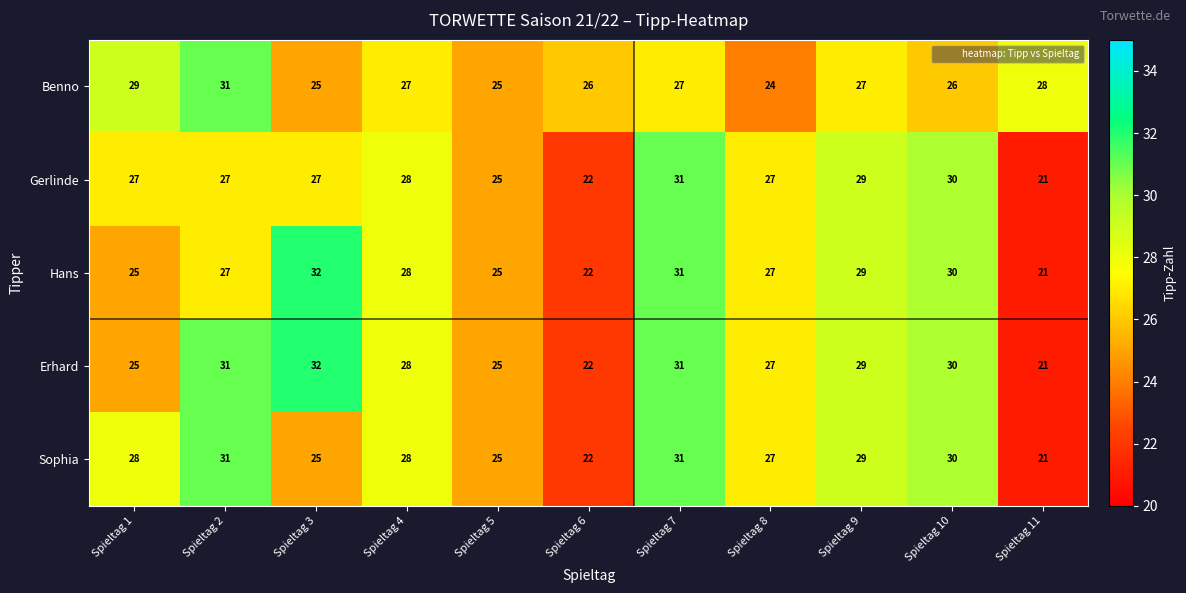

Which category has the lowest value across all series?

Spieltag 11